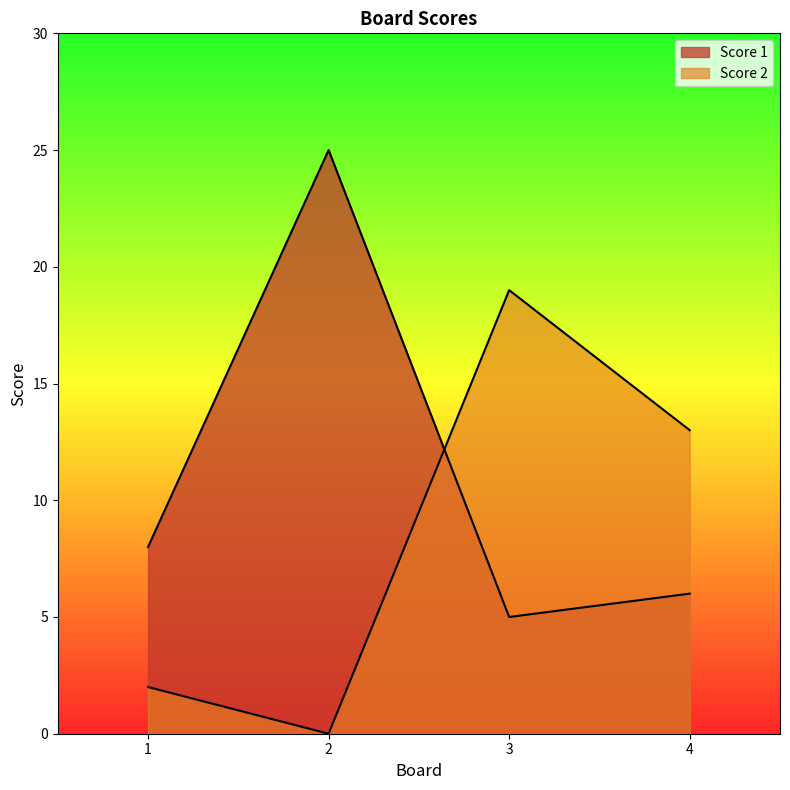

Which series has the widest spread of values?

Score 1